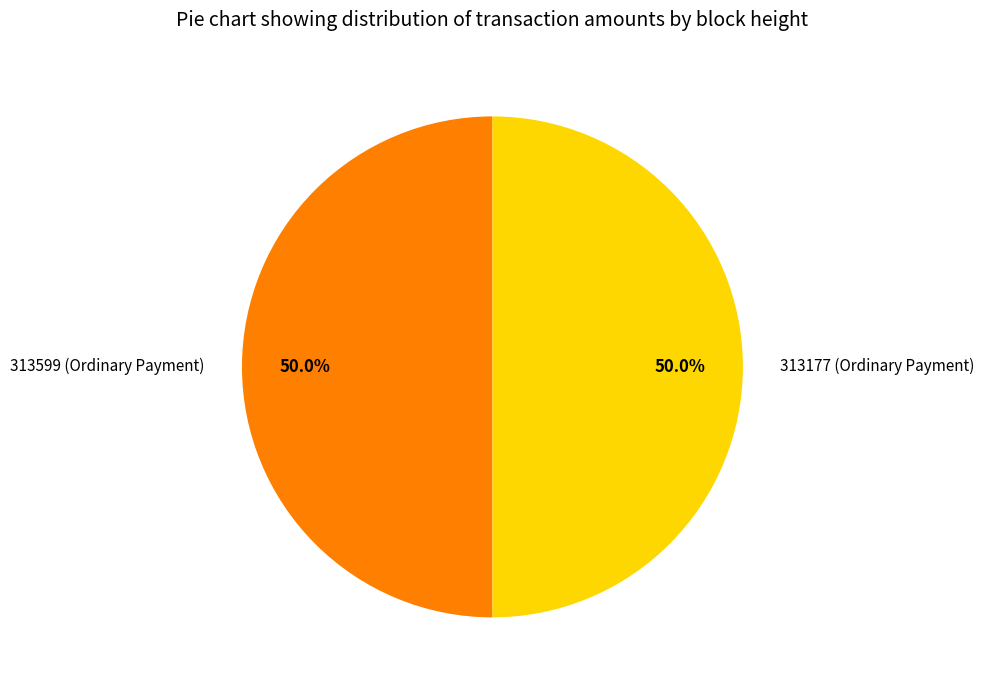

Approximately how many times larger is the value at 313599 (Ordinary Payment) compared to 313177 (Ordinary Payment)?

1.0